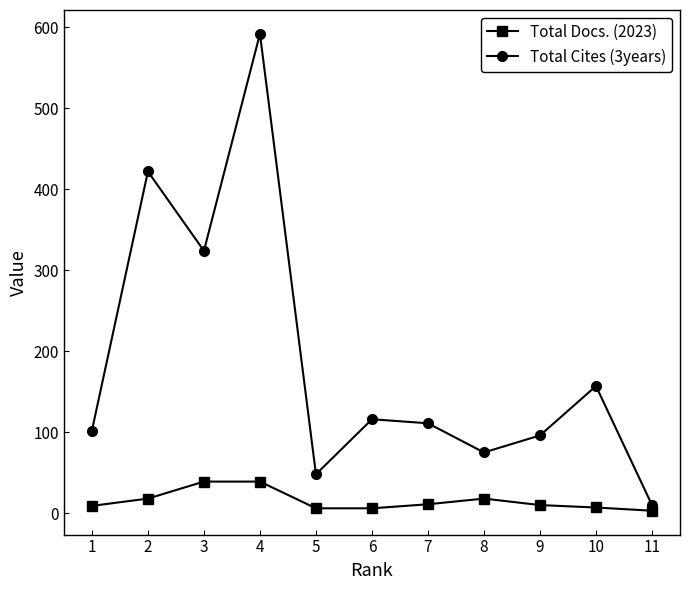

True or false: Total Cites (3years) has more than 1 points higher than both neighbors.

True